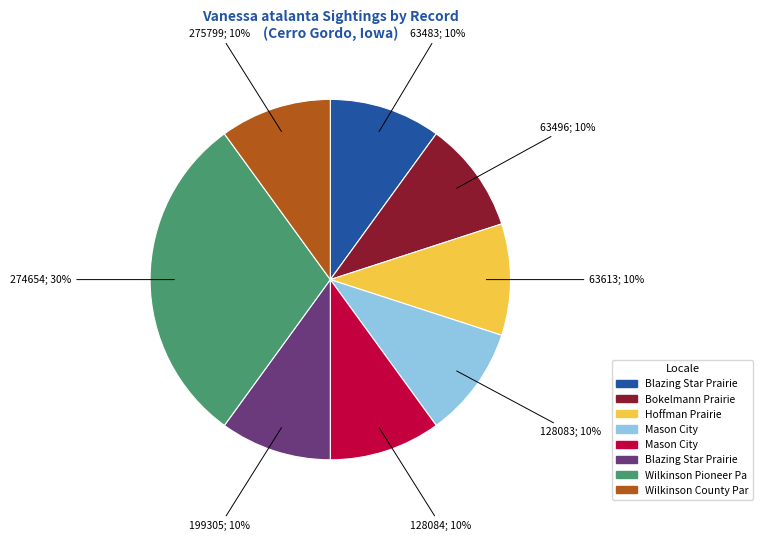

Is there a majority slice in this chart?

No